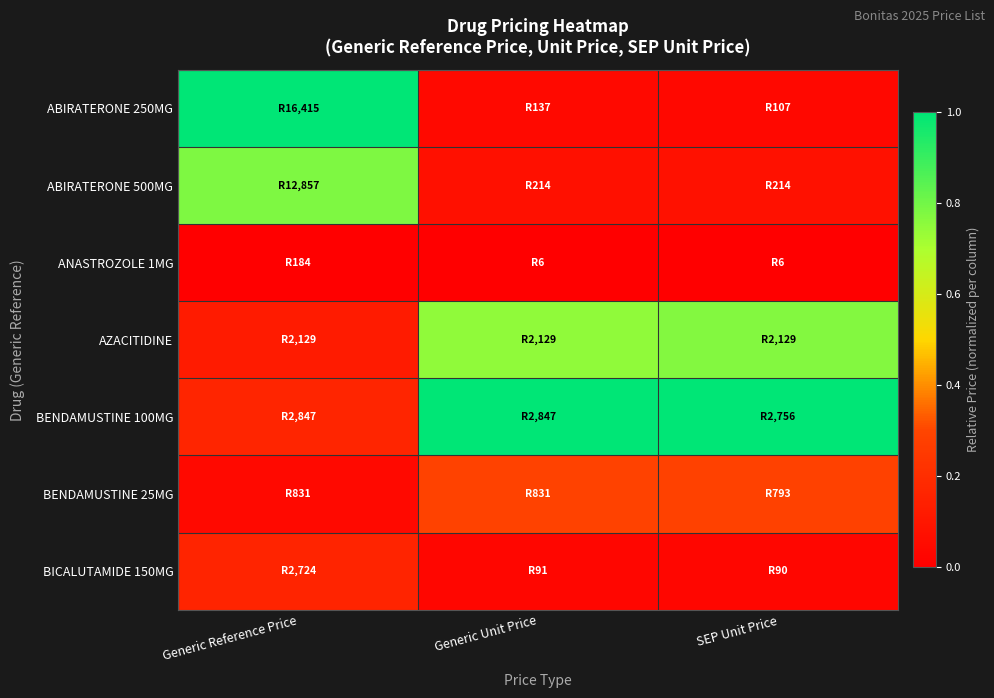

At which category is the sum across all series the highest?

Generic Reference Price